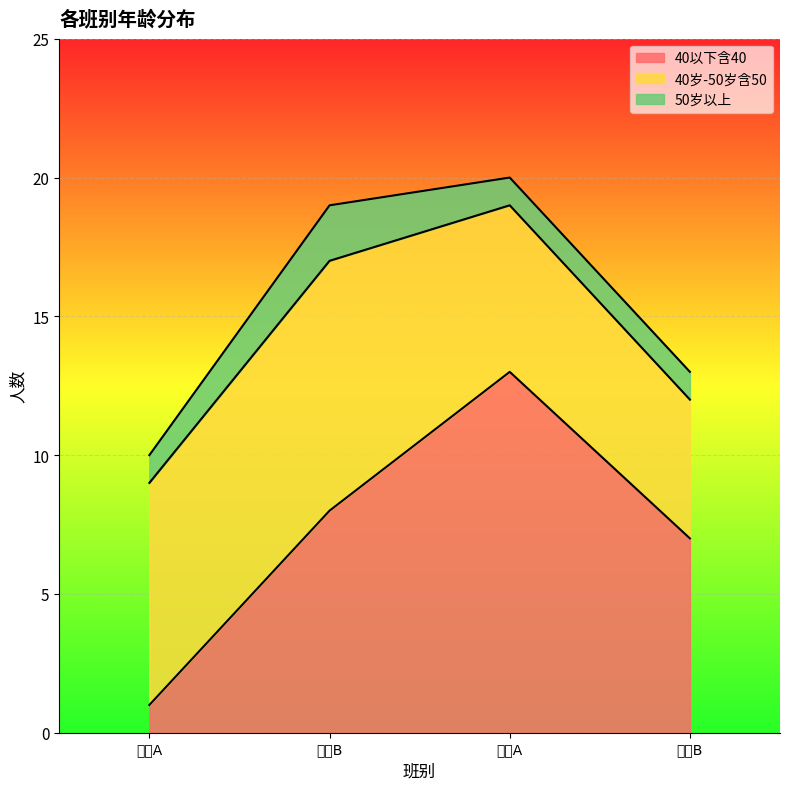

How many lines are shown in the chart?

3